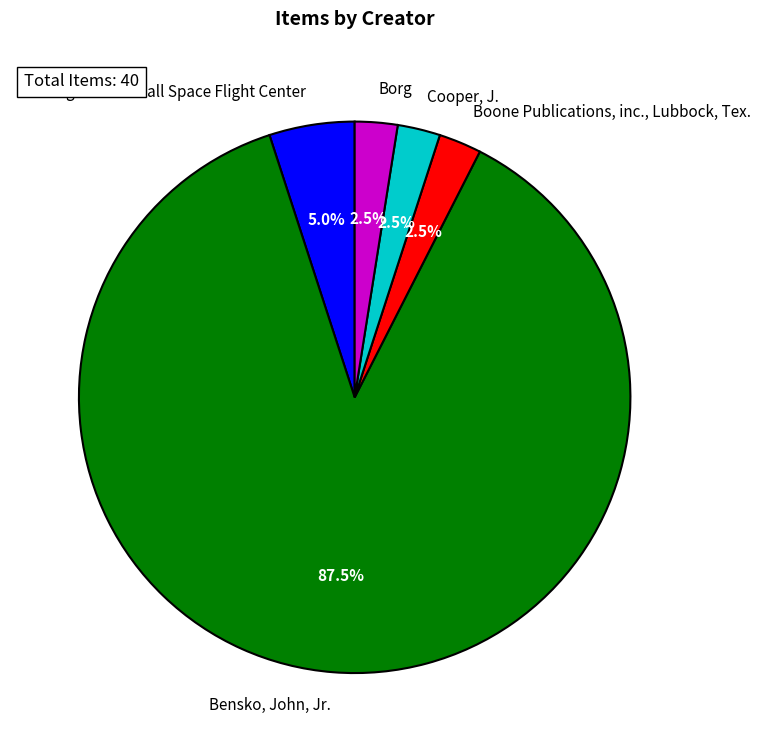

Which slice represents more than half of the pie?

Bensko, John, Jr.